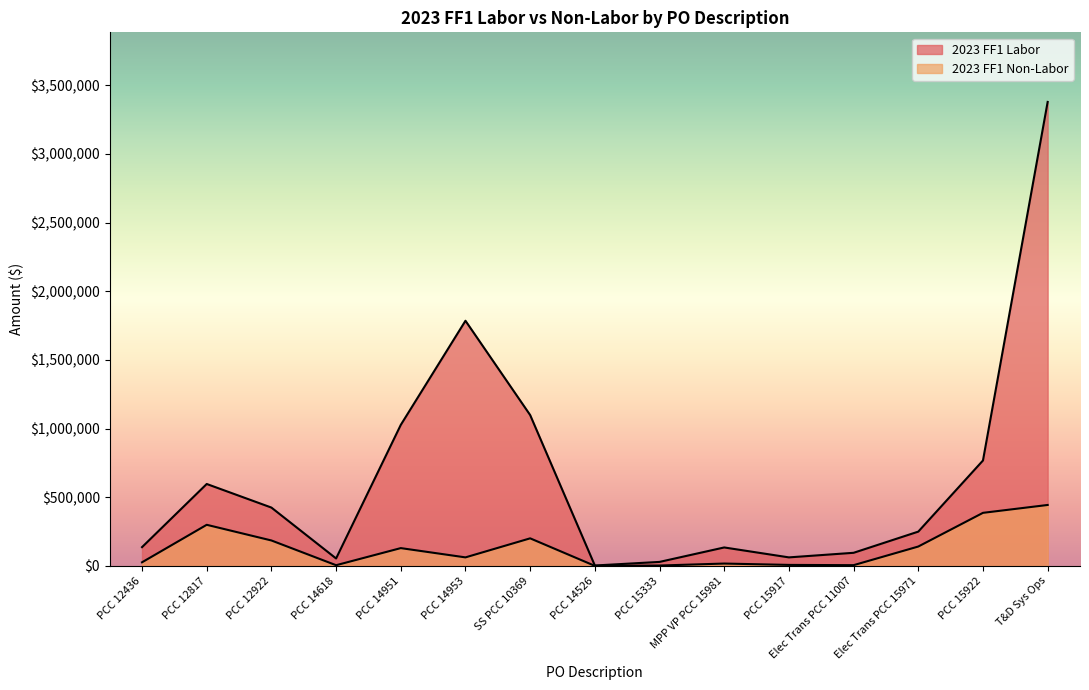

Is it true that 2023 FF1 Non-Labor equals 443517.1 at T&D Sys Ops?

True